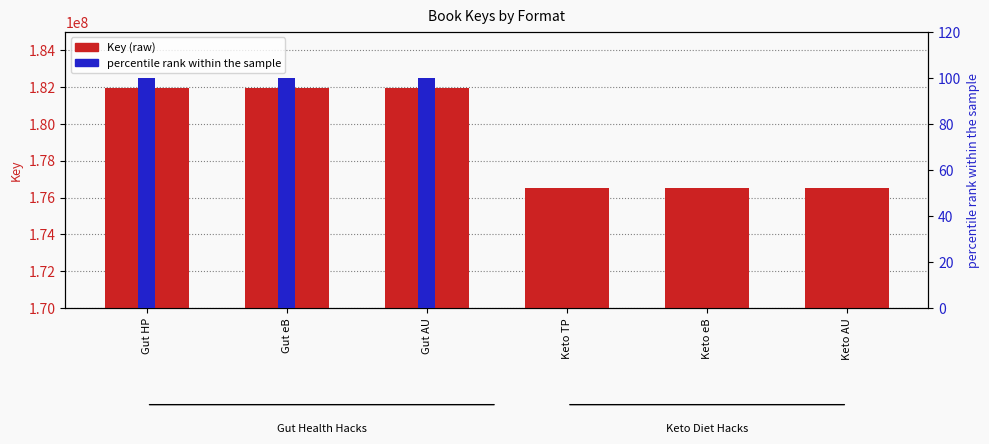

What is the difference between the highest and lowest values at Keto TP?

176536337